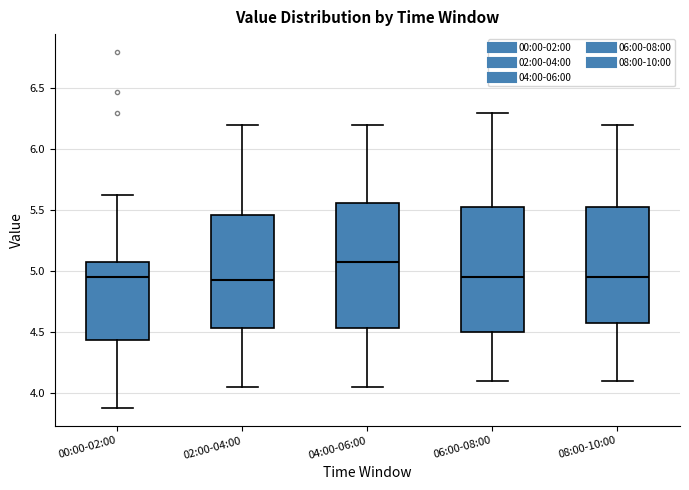

Reading left to right, read every box against the y-axis: the position of its median line, the range the box covers, and the ends of its whiskers. The values are not printed on the chart, so give them approximately, as read against the axis.

00:00-02:00: median 4.95, box 4.45 to 5.10, whiskers 3.90 to 5.65
02:00-04:00: median 4.95, box 4.55 to 5.45, whiskers 4.05 to 6.20
04:00-06:00: median 5.10, box 4.55 to 5.55, whiskers 4.05 to 6.20
06:00-08:00: median 4.95, box 4.50 to 5.55, whiskers 4.10 to 6.30
08:00-10:00: median 4.95, box 4.60 to 5.55, whiskers 4.10 to 6.20